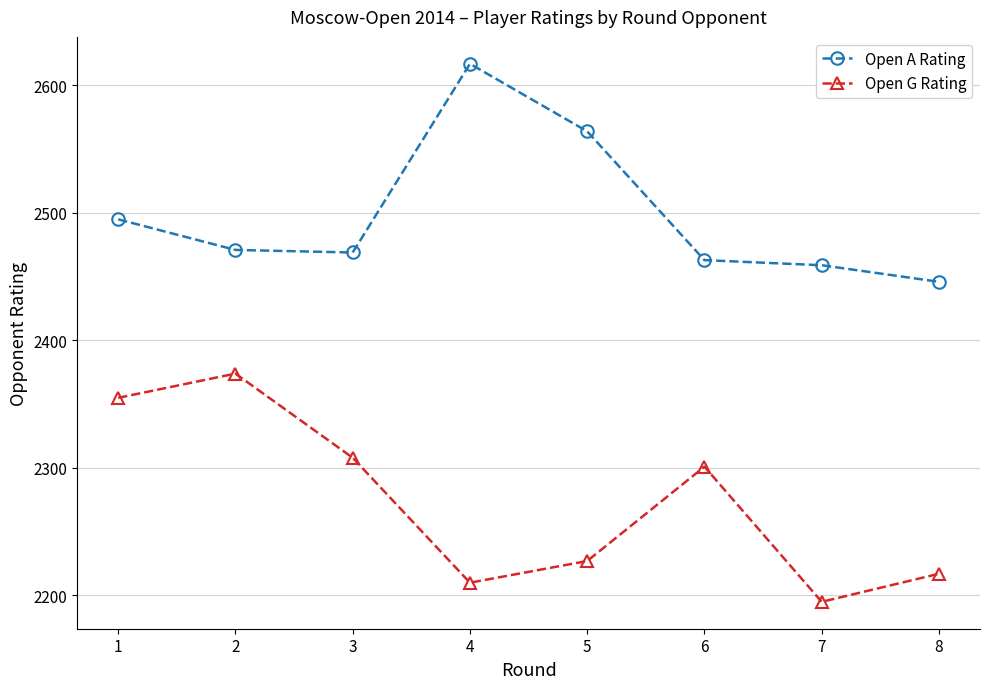

What is the sum of the Open A Rating values at 6 and 5?

5027